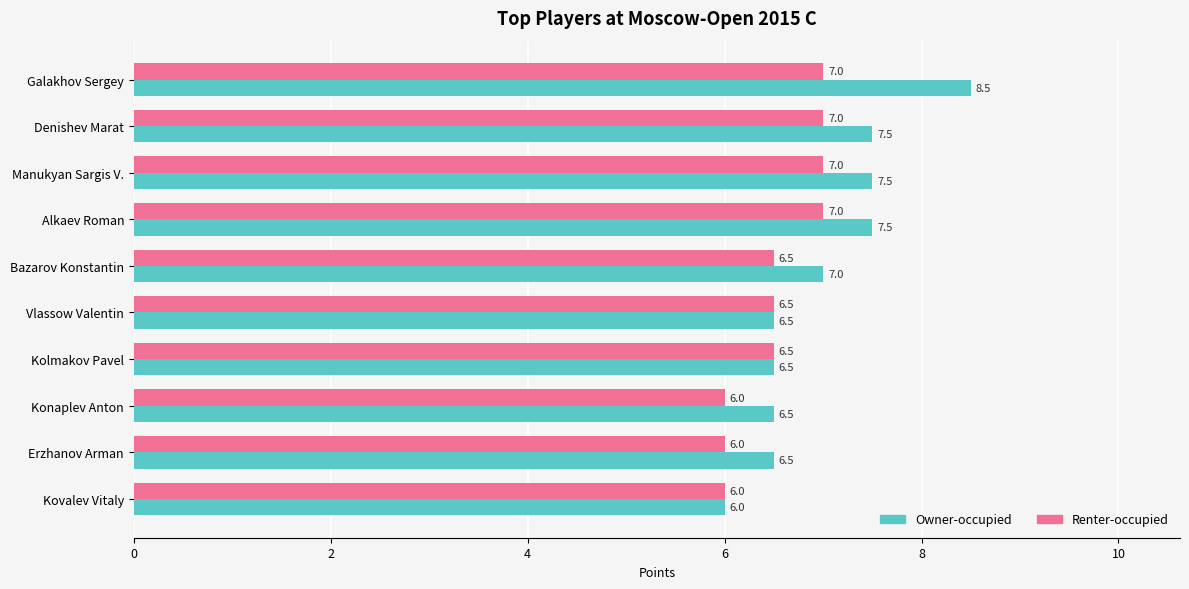

How many data points does each series have?

10